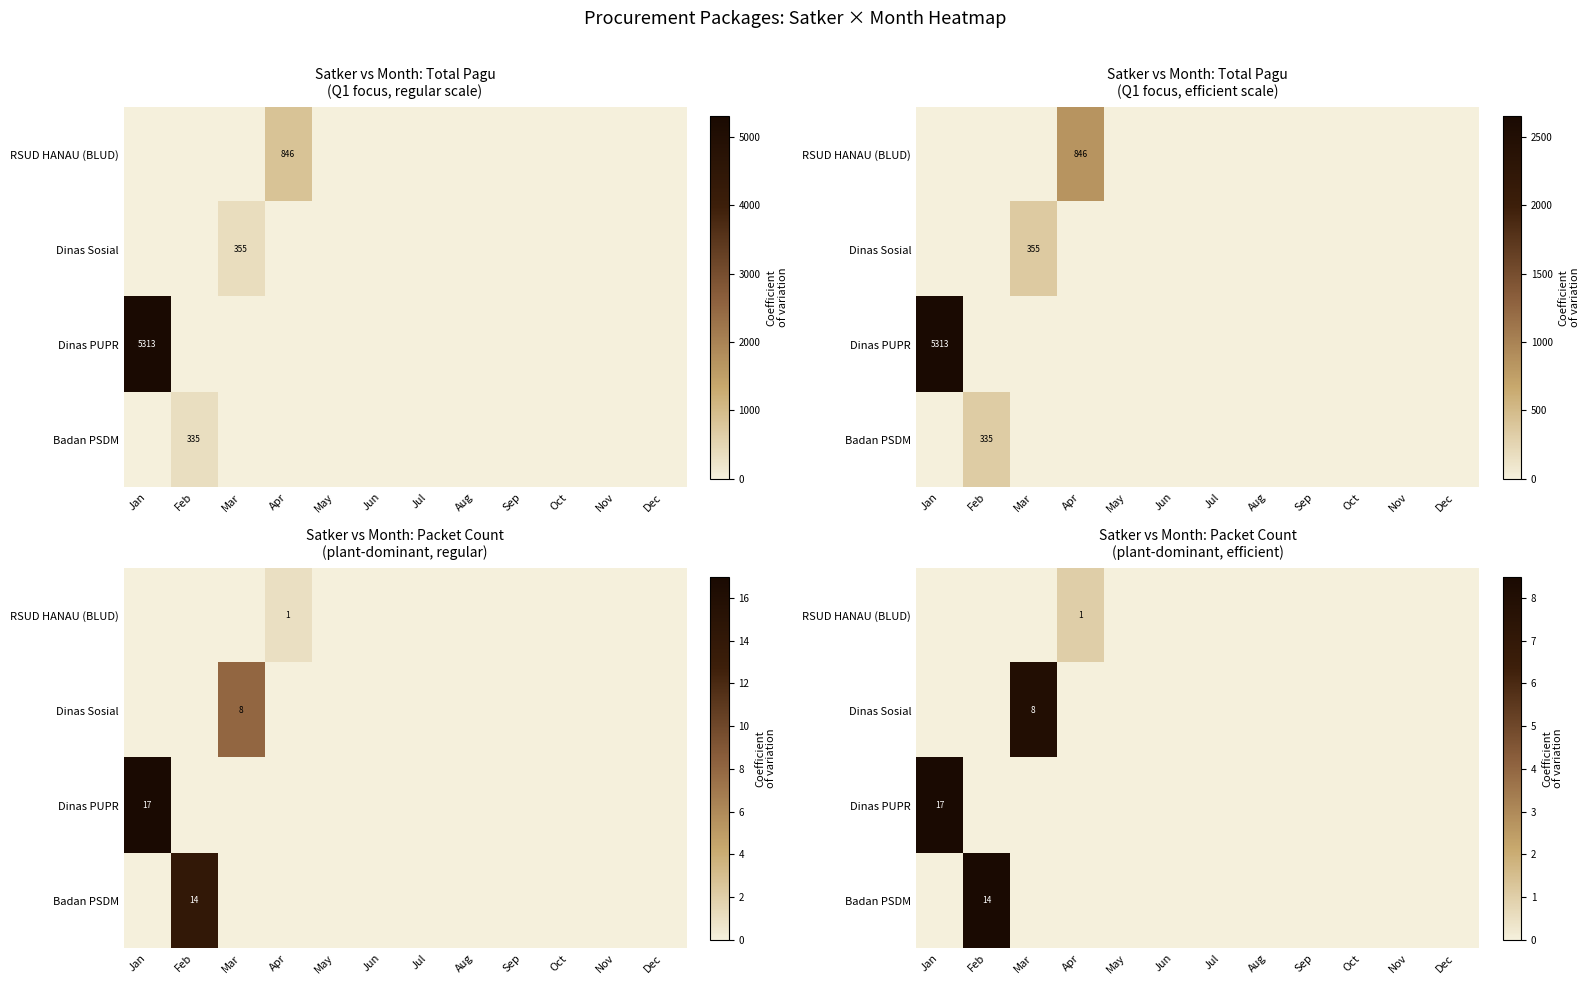

At which category is the sum across all series the highest?

Jan